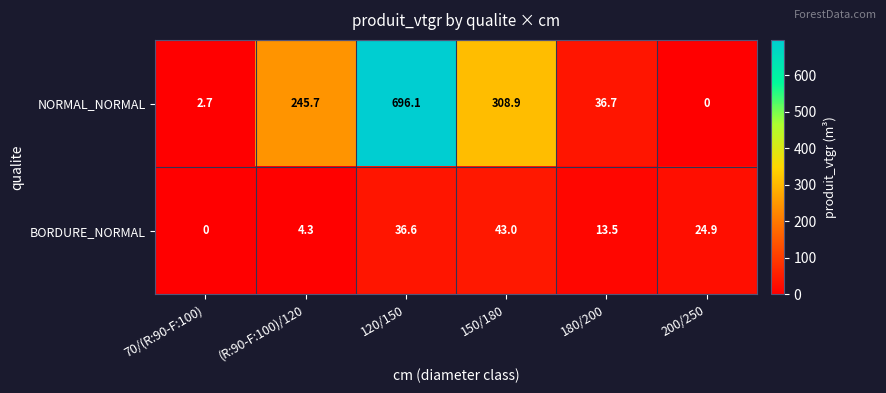

Reading left to right, extract all data points from this chart.

NORMAL_NORMAL: 70/(R:90-F:100)=2.7	(R:90-F:100)/120=245.7	120/150=696.1	150/180=308.9	180/200=36.7	200/250=0.0
BORDURE_NORMAL: 70/(R:90-F:100)=0.0	(R:90-F:100)/120=4.3	120/150=36.6	150/180=43.0	180/200=13.5	200/250=24.9